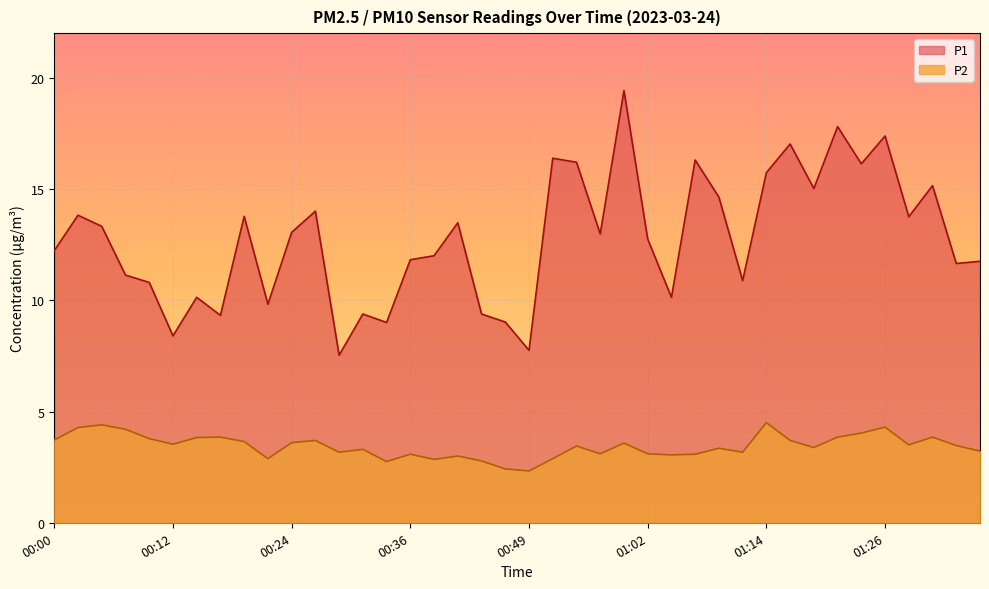

Which category has the highest value across all series?

00:59